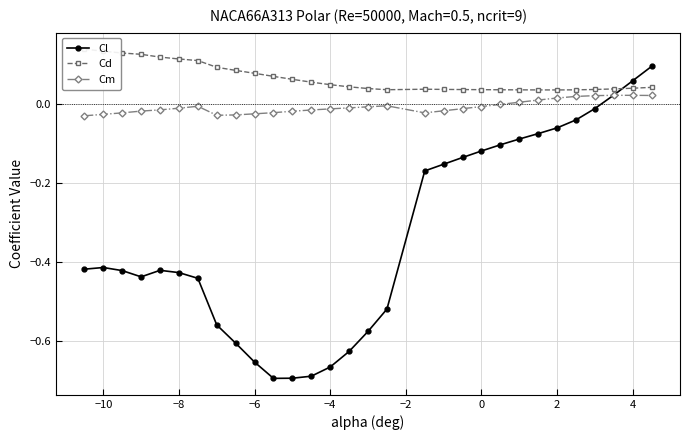

The value of Cl at −8 is -0.7. True or false?

False